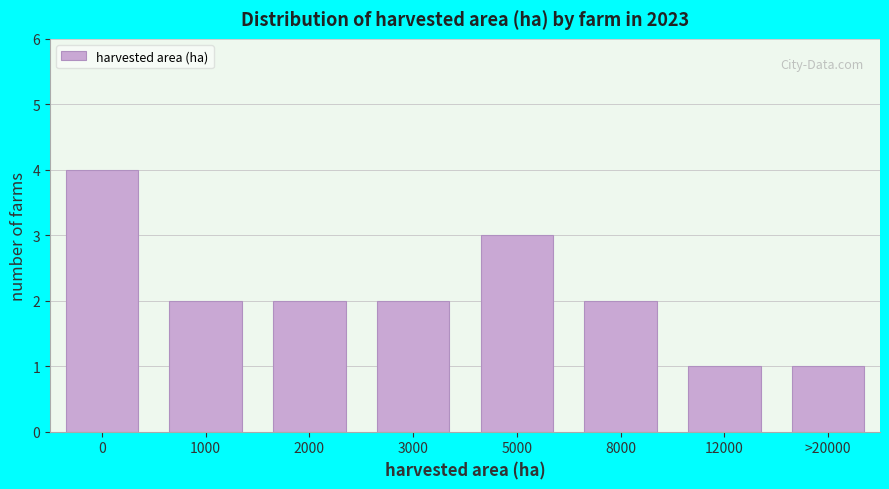

Reading right to left, transcribe all the data shown in this chart.

>20000=1	12000=1	8000=2	5000=3	3000=2	2000=2	1000=2	0=4